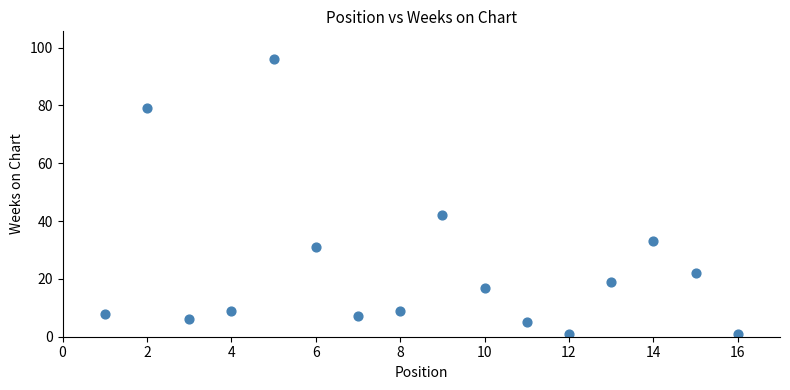

What Y value in the scatter plot is closest to 48?

42